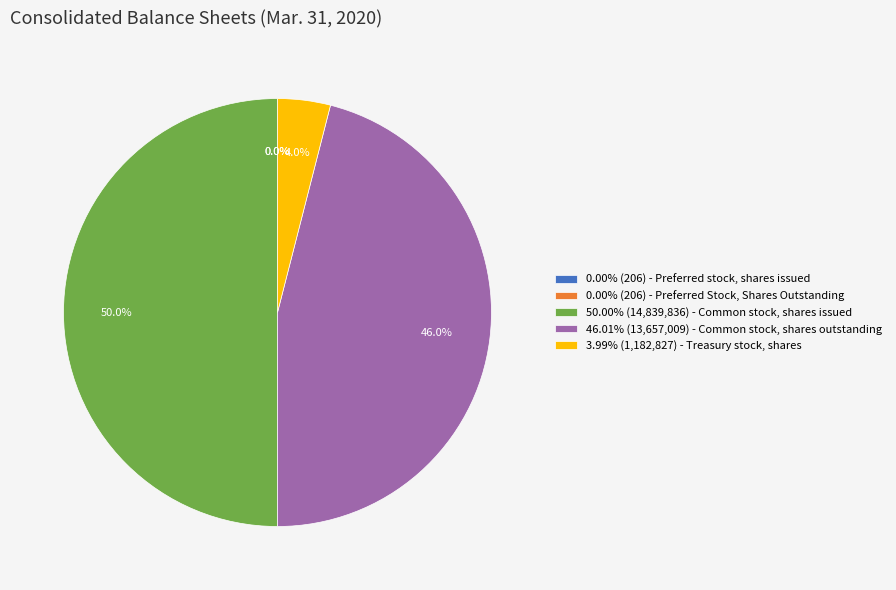

Is 46.01% (13,657,009) - Common stock, shares outstanding the majority of the pie?

No